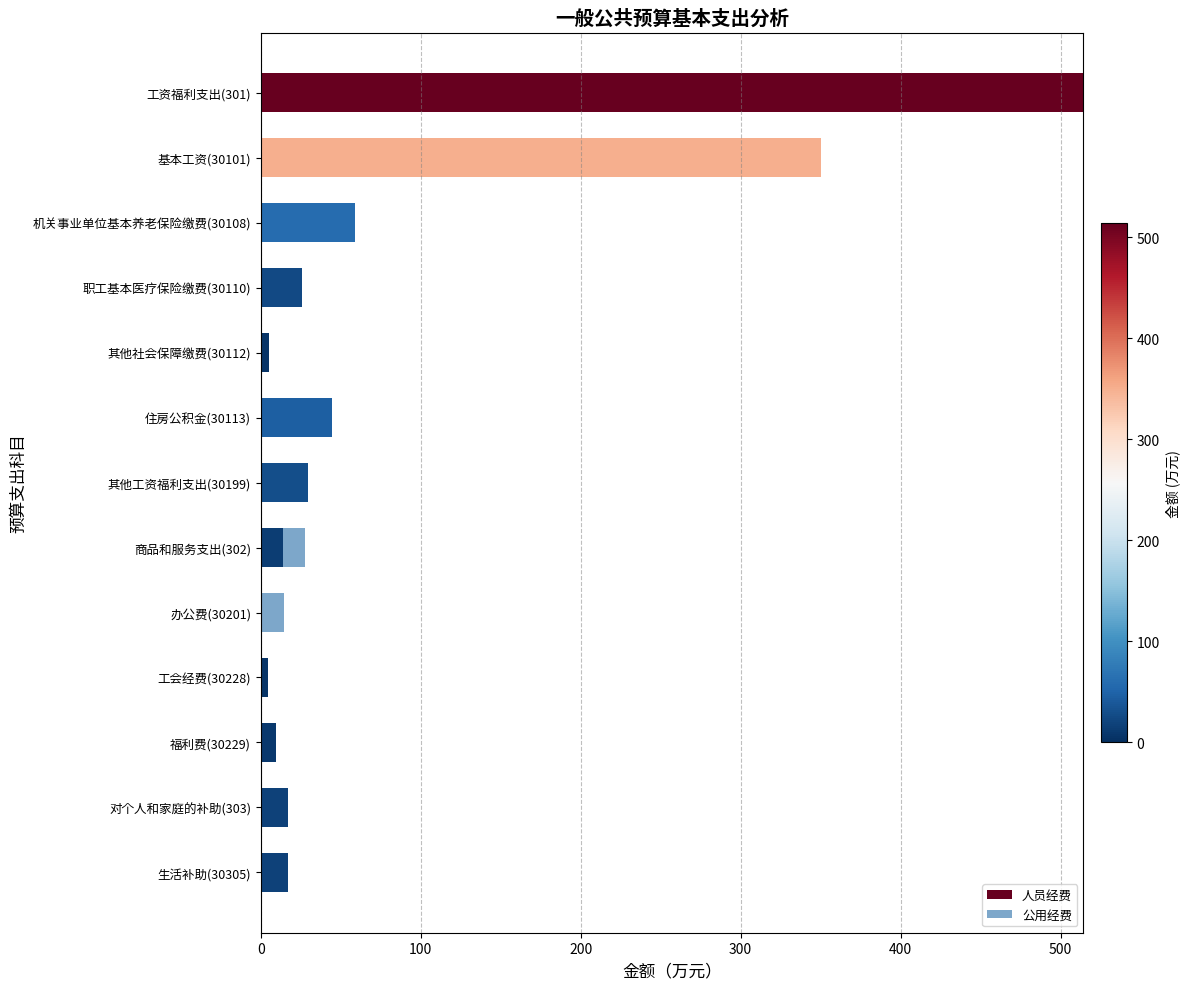

Count the number of categories in the chart.

13